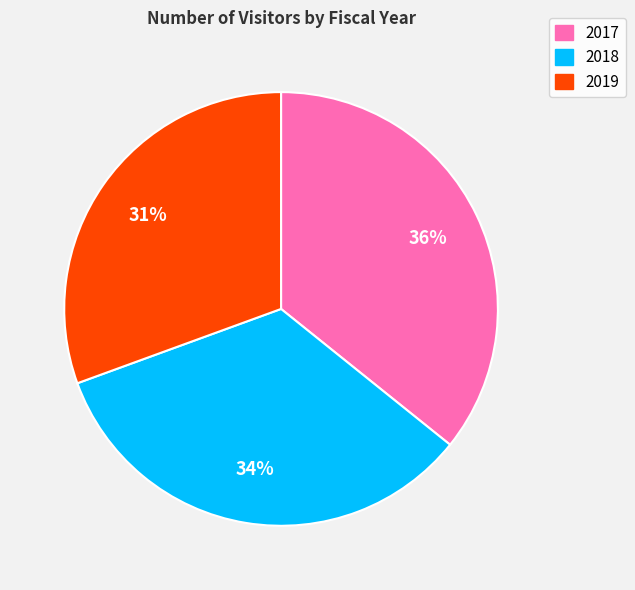

Does 2019 represent more than half of the total?

No